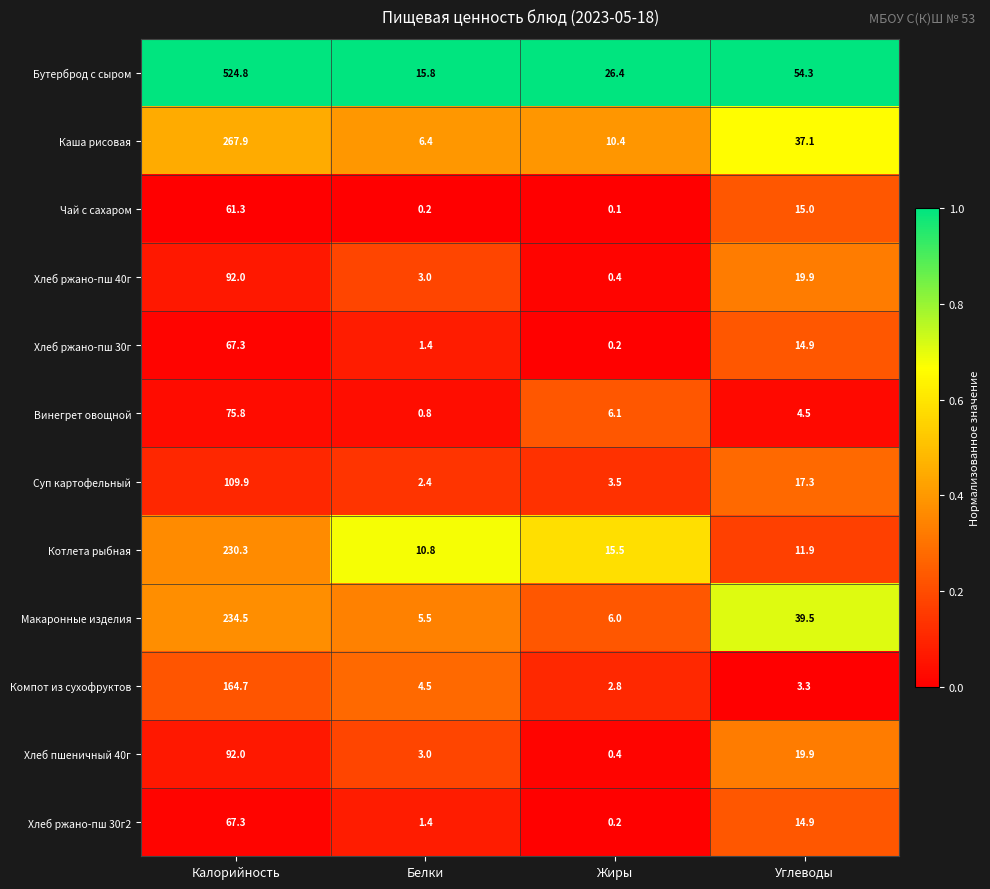

What is the difference between the highest and lowest values at Калорийность?

463.5